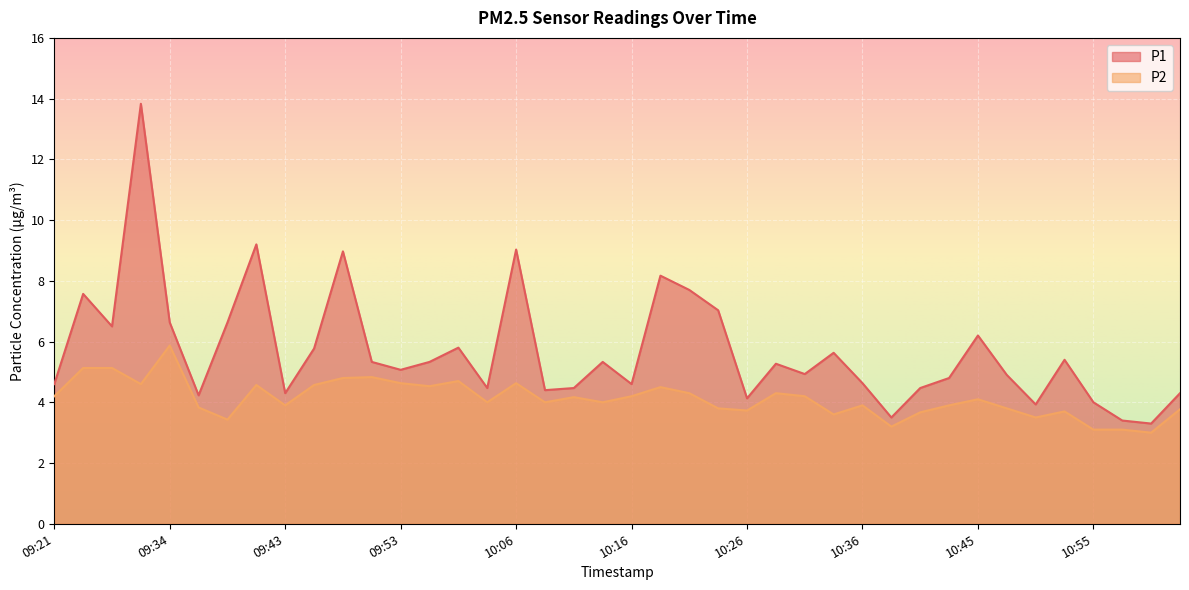

At which category does P1 reach its first local peak?

09:23